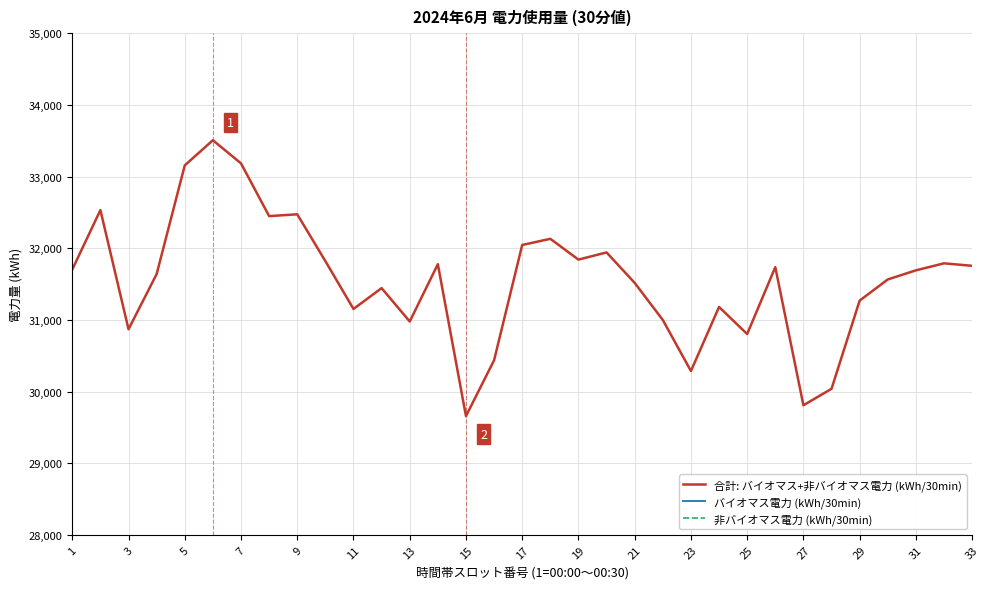

What is the minimum value for 合計: バイオマス+非バイオマス電力 (kWh/30min)?

29657